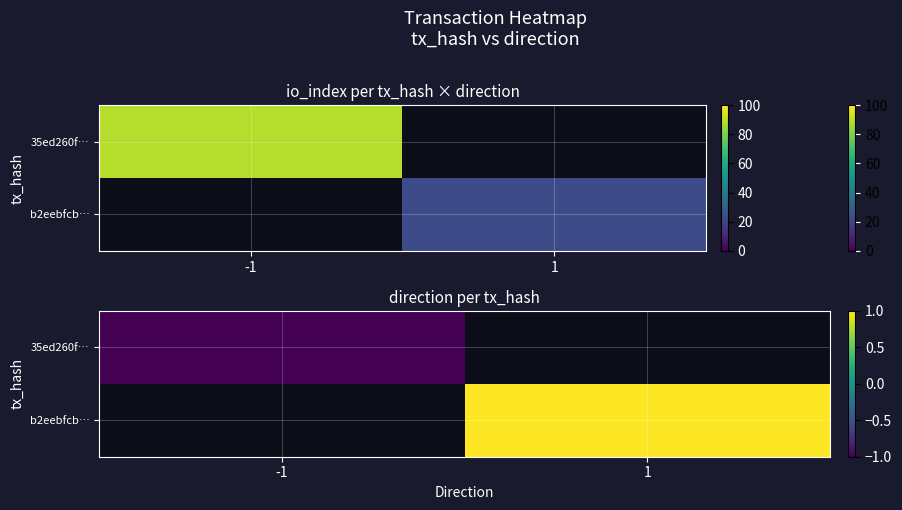

Which category has the highest value across all series?

1